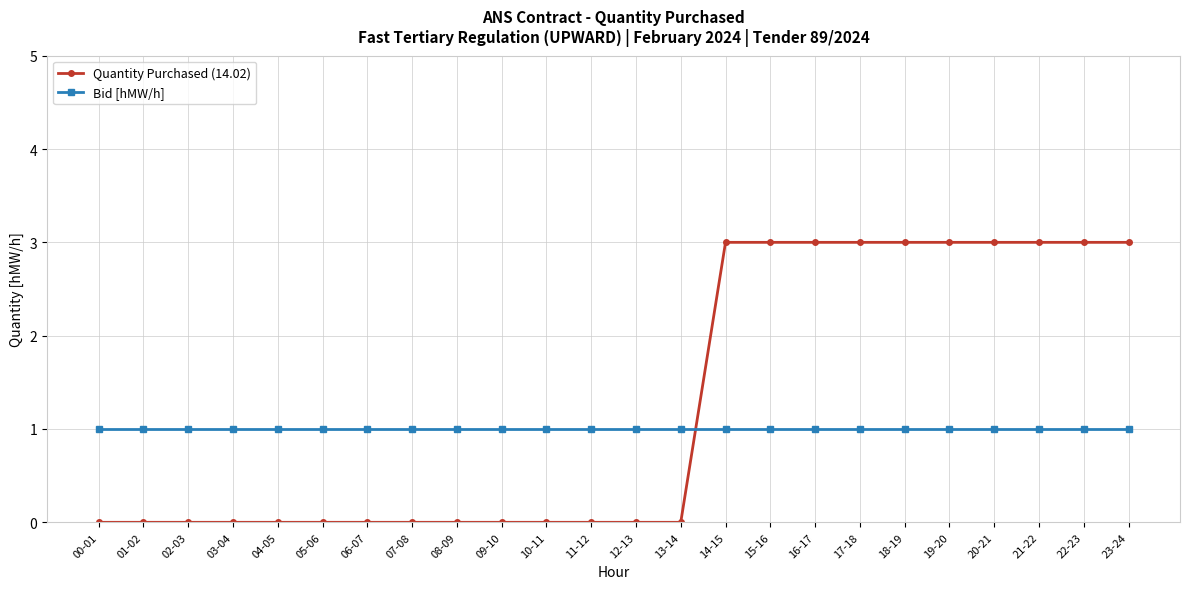

What is the difference between the highest and lowest values at 04-05?

1